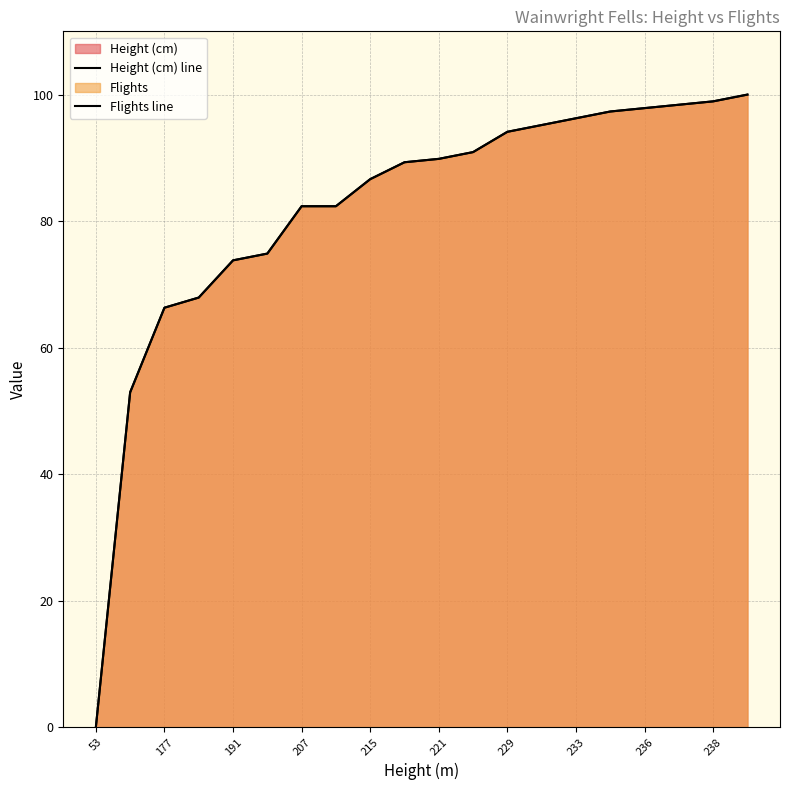

Reading left to right, what are all the values shown in this chart?

Height (cm) line: 0.0	52.9	66.3	67.9	73.8	74.9	82.4	82.4	86.6	89.3	89.8	90.9	94.1	95.2	96.3	97.3	97.9	98.4	98.9	100.0
Flights line: 0.0	52.9	66.3	67.9	73.8	74.9	82.4	82.4	86.6	89.3	89.8	90.9	94.1	95.2	96.3	97.3	97.9	98.4	98.9	100.0